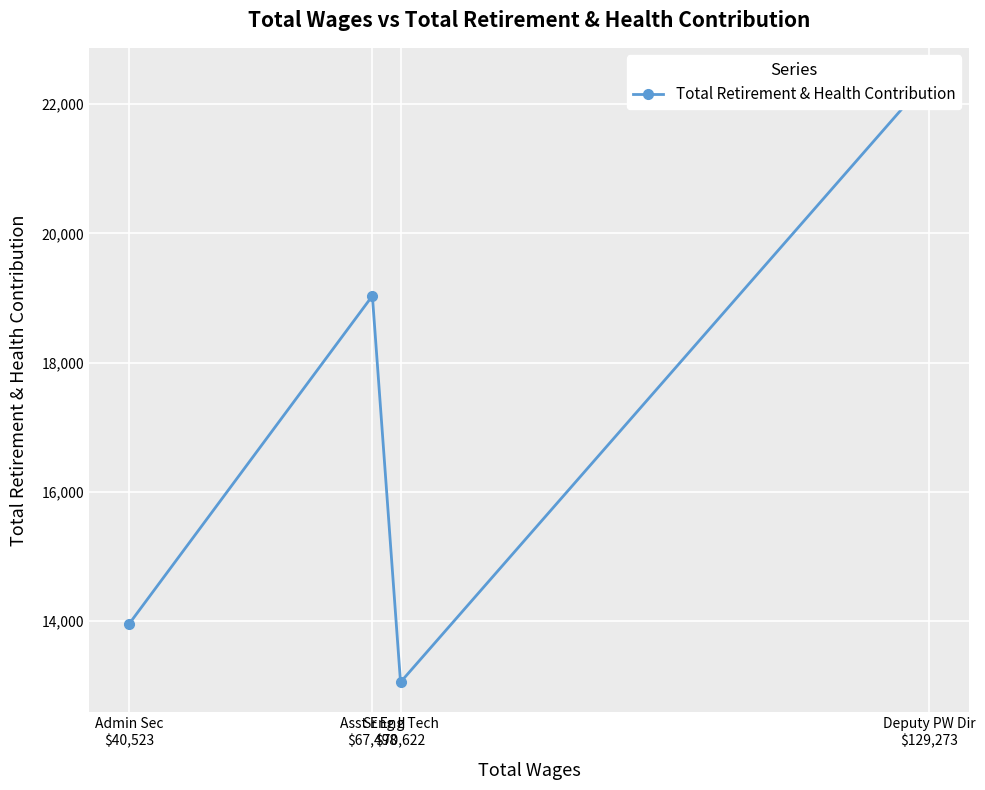

Rank the categories by value from highest to lowest.

Deputy PW Dir
$129,273, Asst Eng II
$67,498, Admin Sec
$40,523, Sr Eng Tech
$70,622